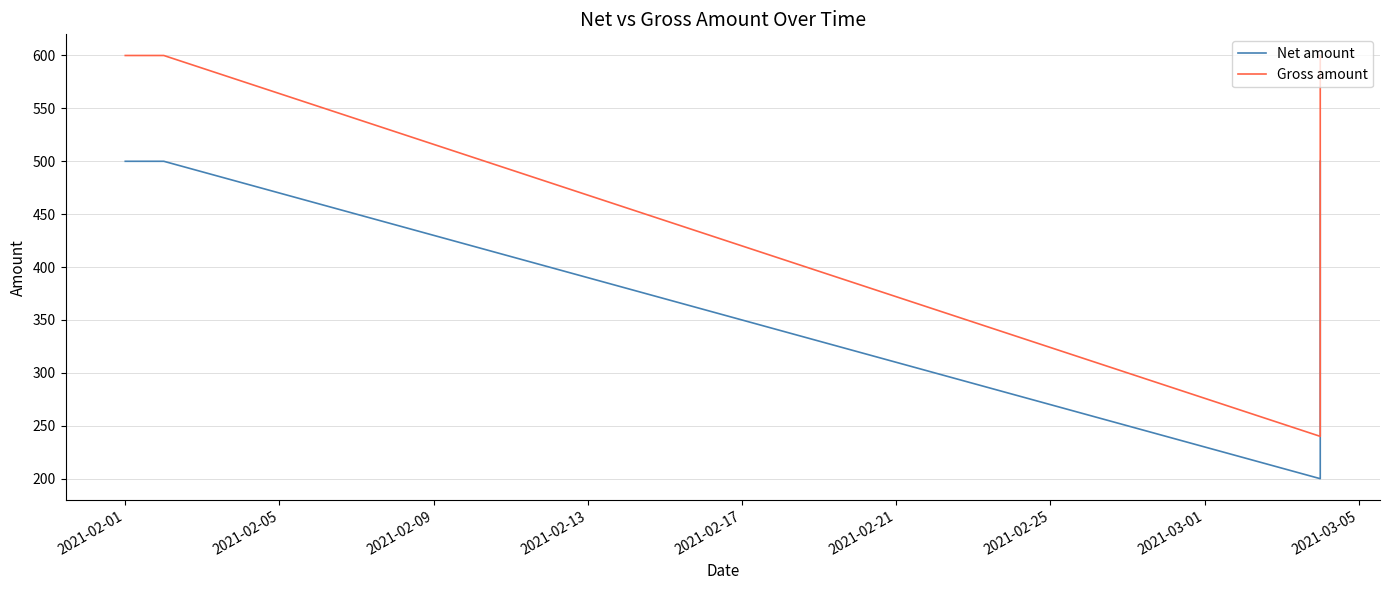

Which series has the largest total across all categories?

Gross amount